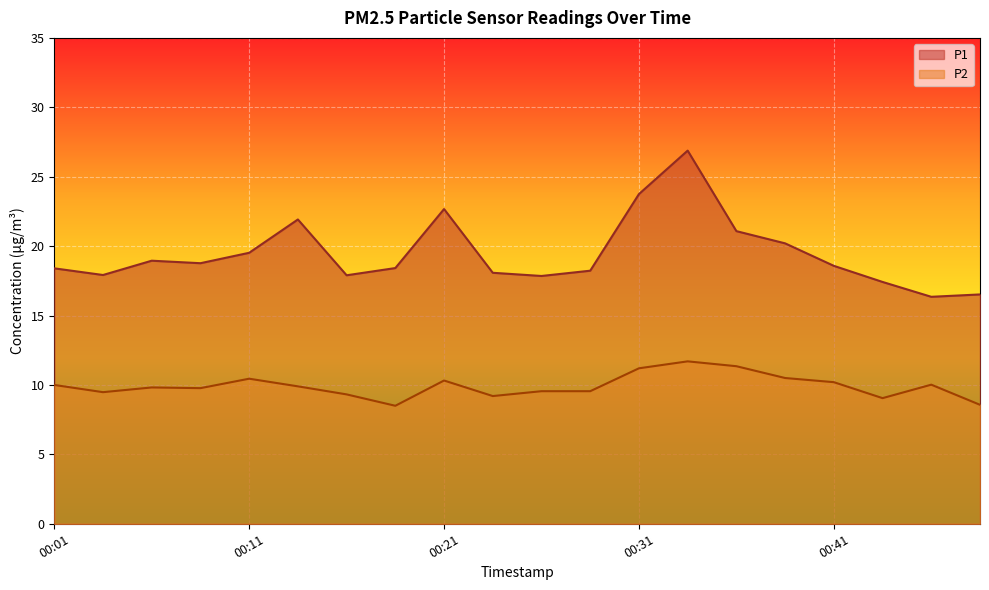

What are all the series names shown in the legend?

P1, P2